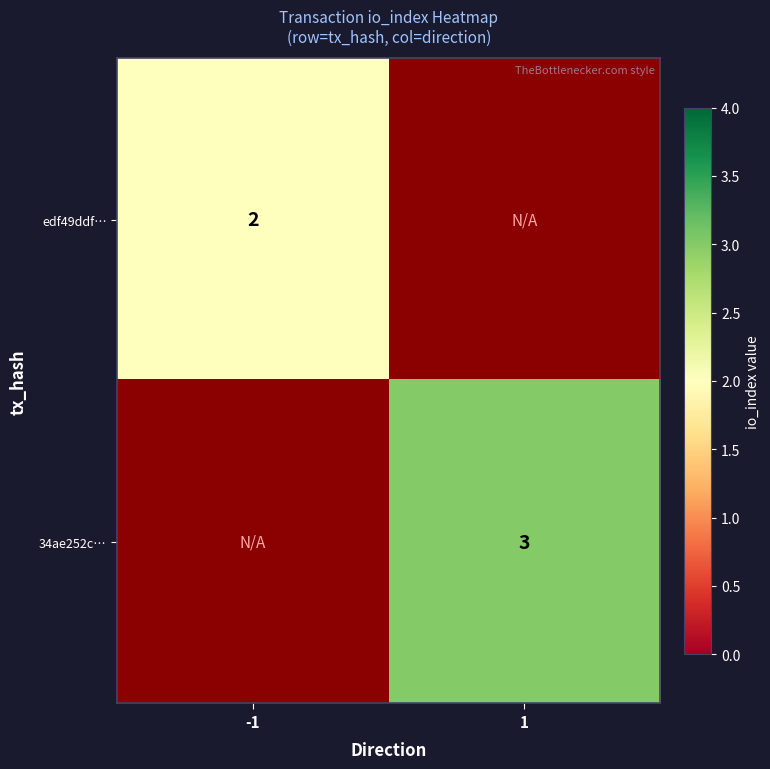

The edf49ddf… series shows 1 at -1. True or false?

False